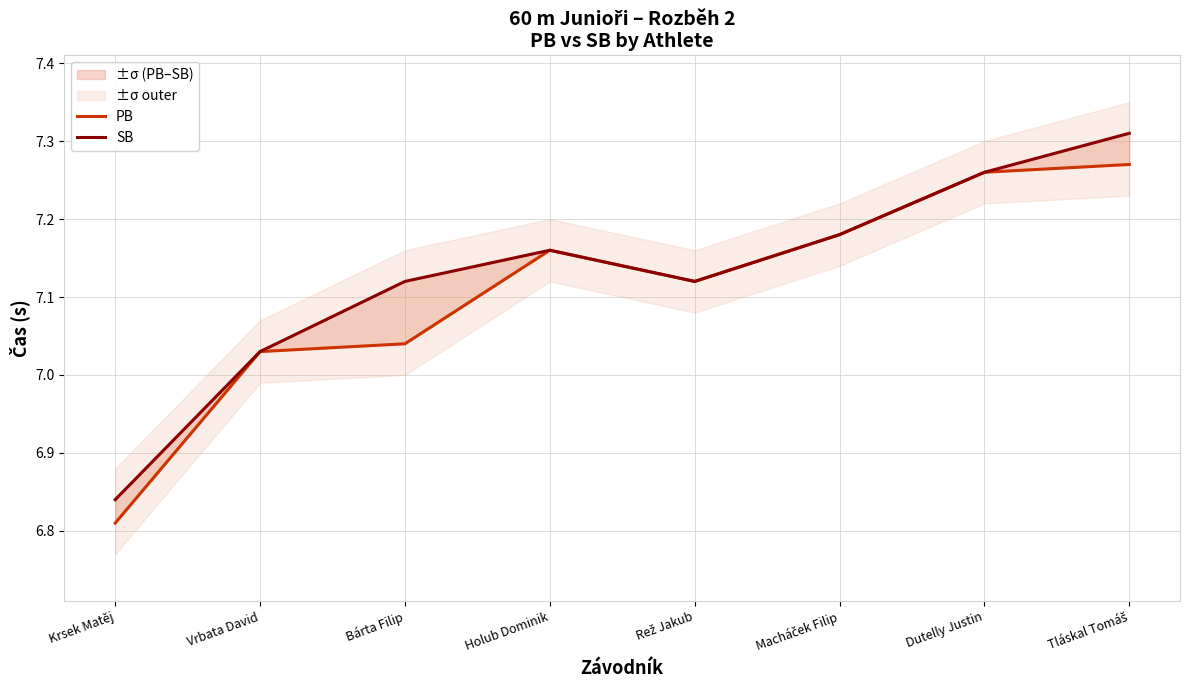

The value of SB at Holub Dominik is 7.2. True or false?

True